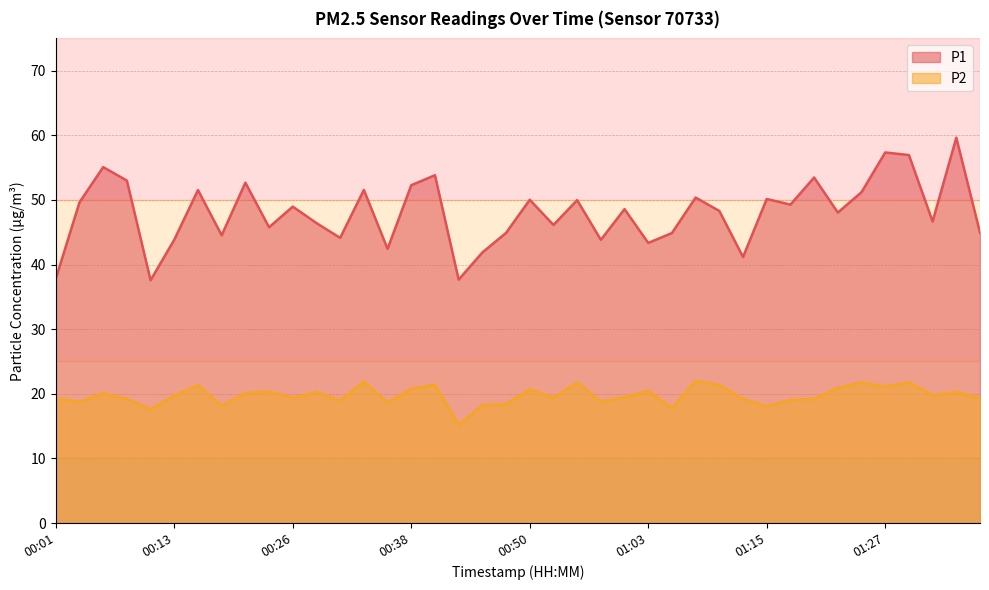

True or false: P1 and P2 cross at least once.

False